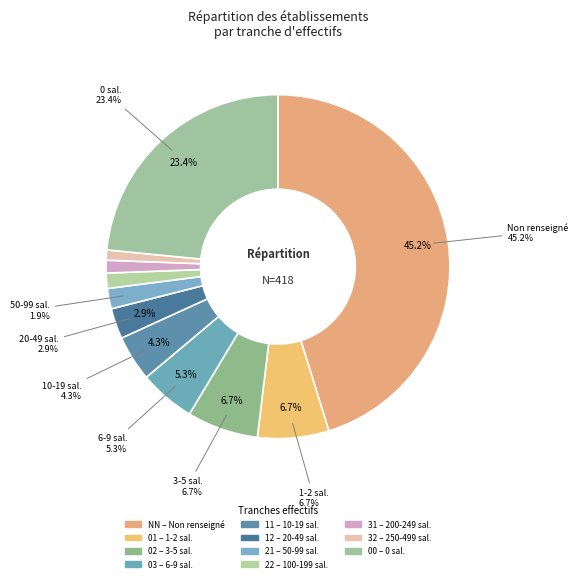

Is the sum of NN and 32 greater than half?

No